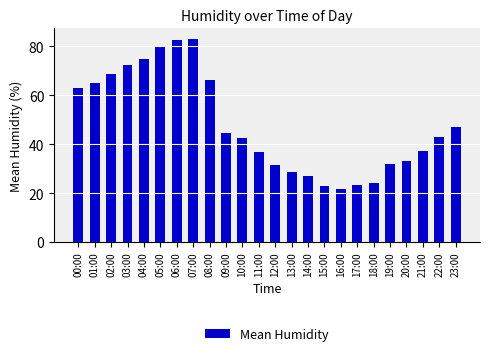

What is the change in value from 03:00 to 18:00?

-48.4